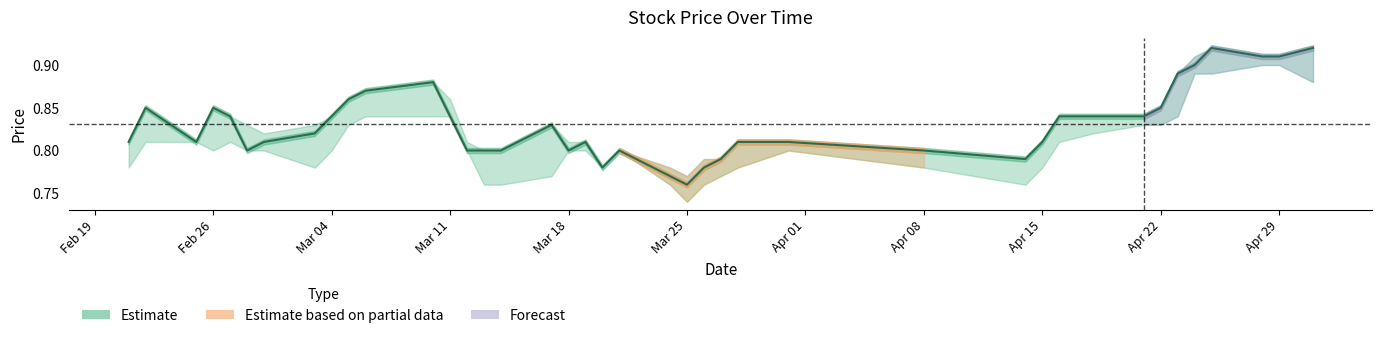

Is it true that the value at Feb 26 is 1.4?

False